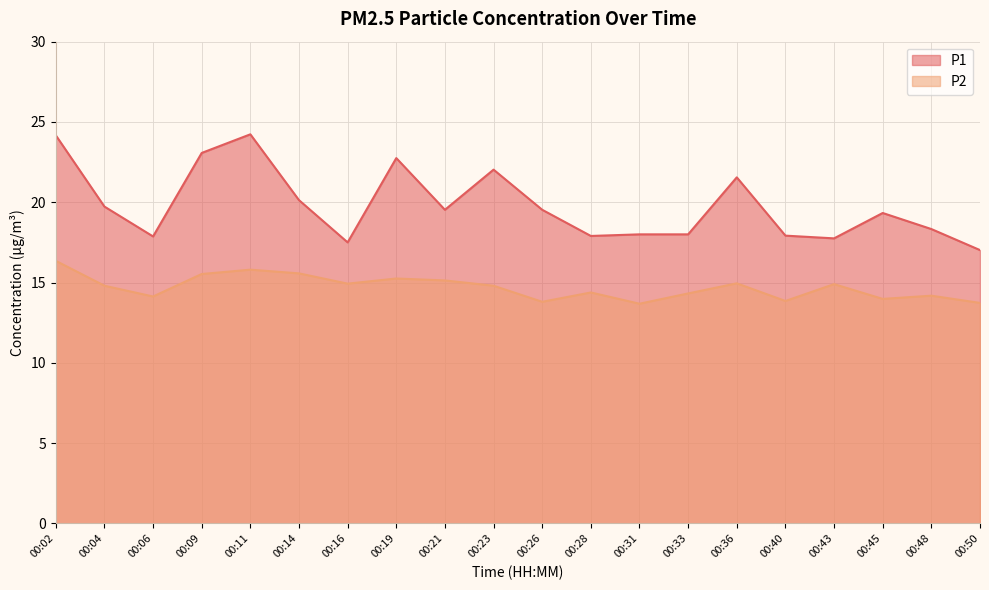

How many lines are shown in the chart?

2